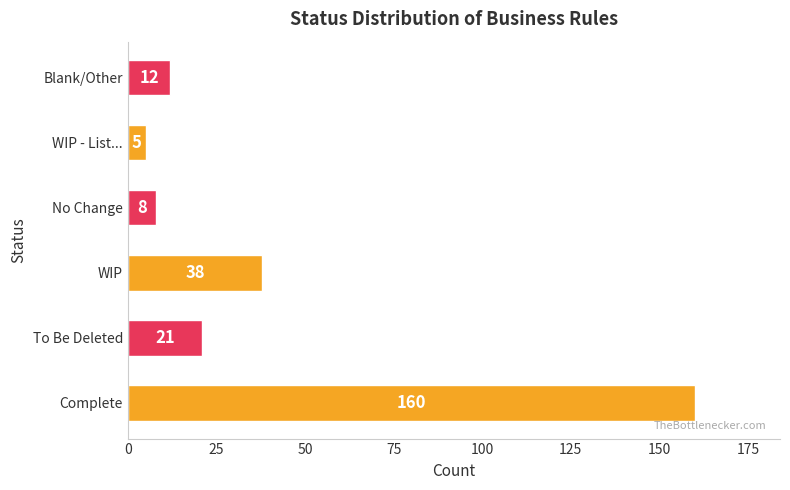

How many series are shown in this chart?

1